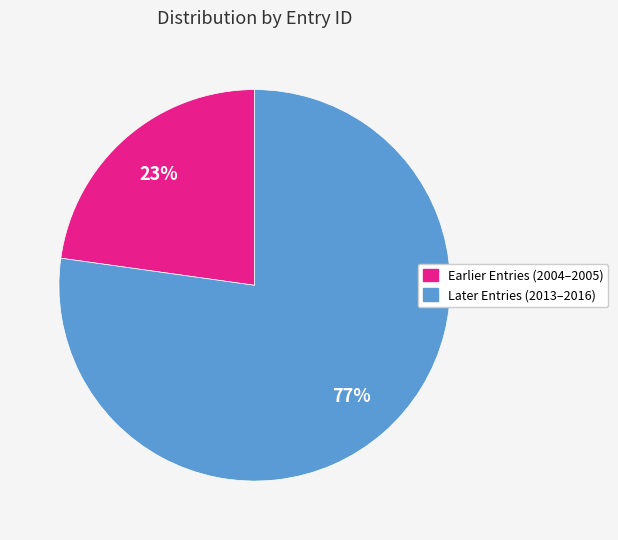

Is there any slice that represents more than half of the pie?

Yes